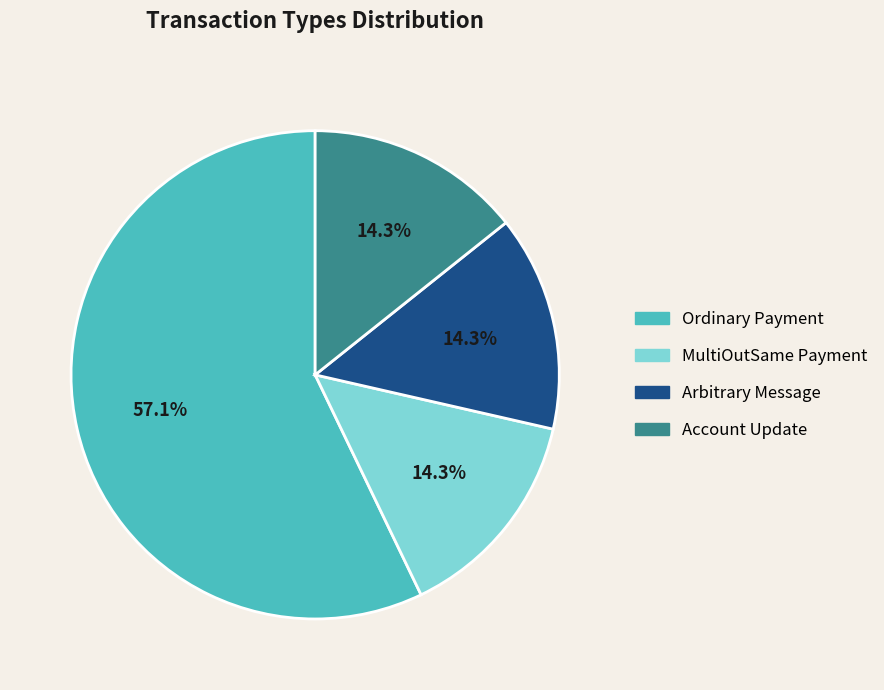

Is there a majority slice in this chart?

Yes